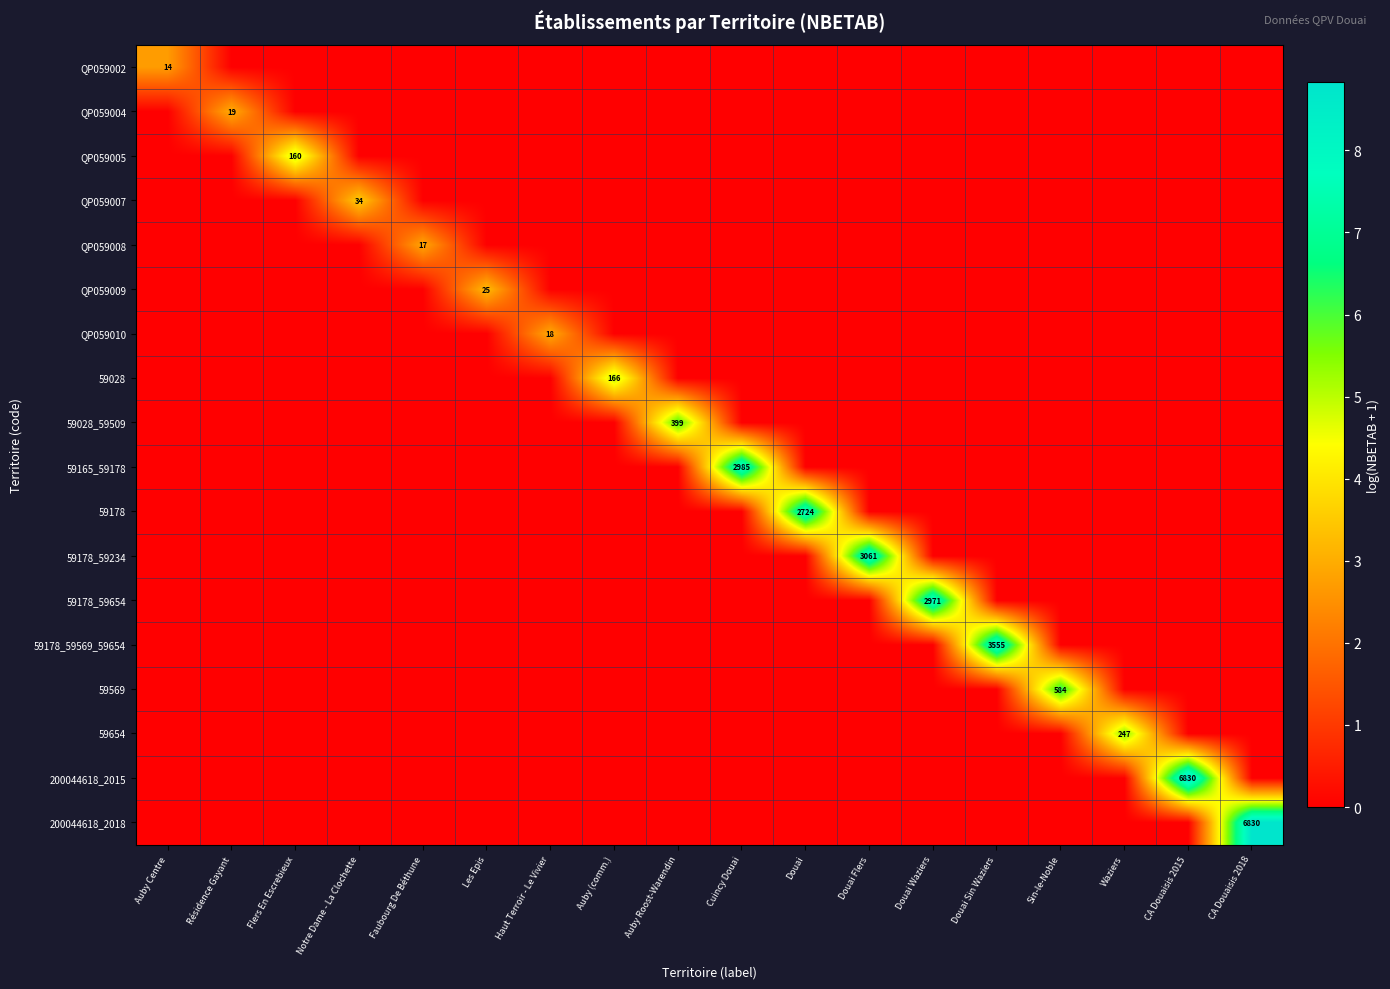

What is the highest value of the 200044618_2015 series?

8.8